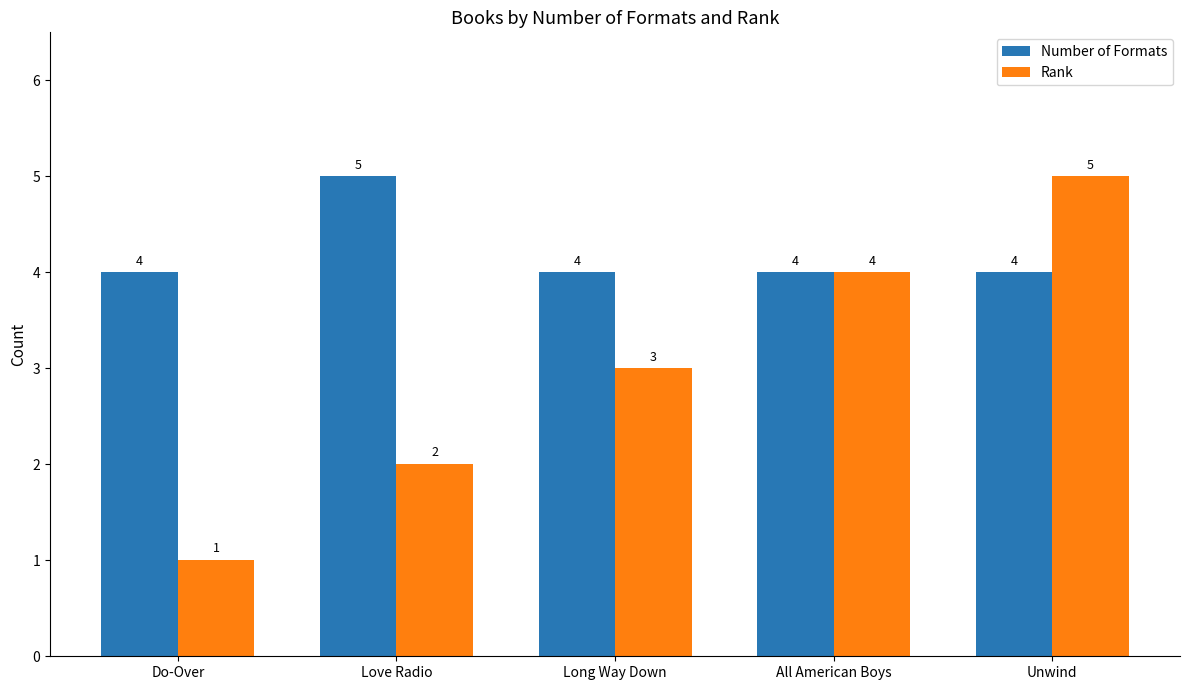

How many data points in Number of Formats are above 4?

1